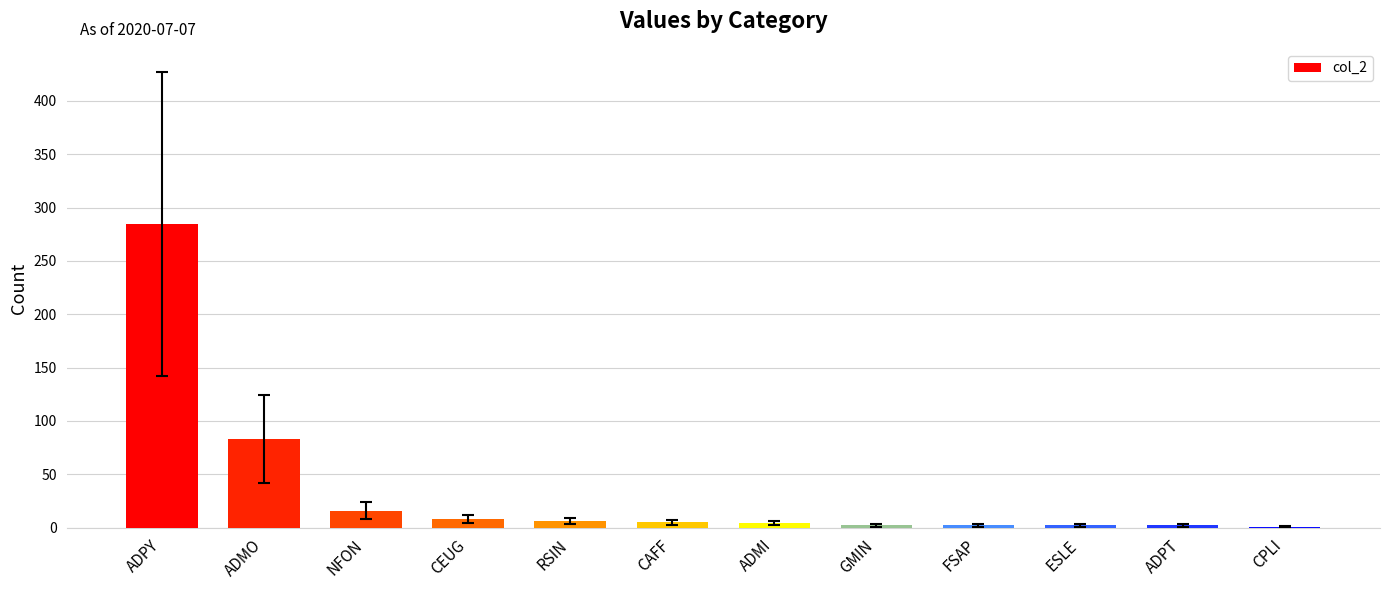

Read the value at CEUG.

8